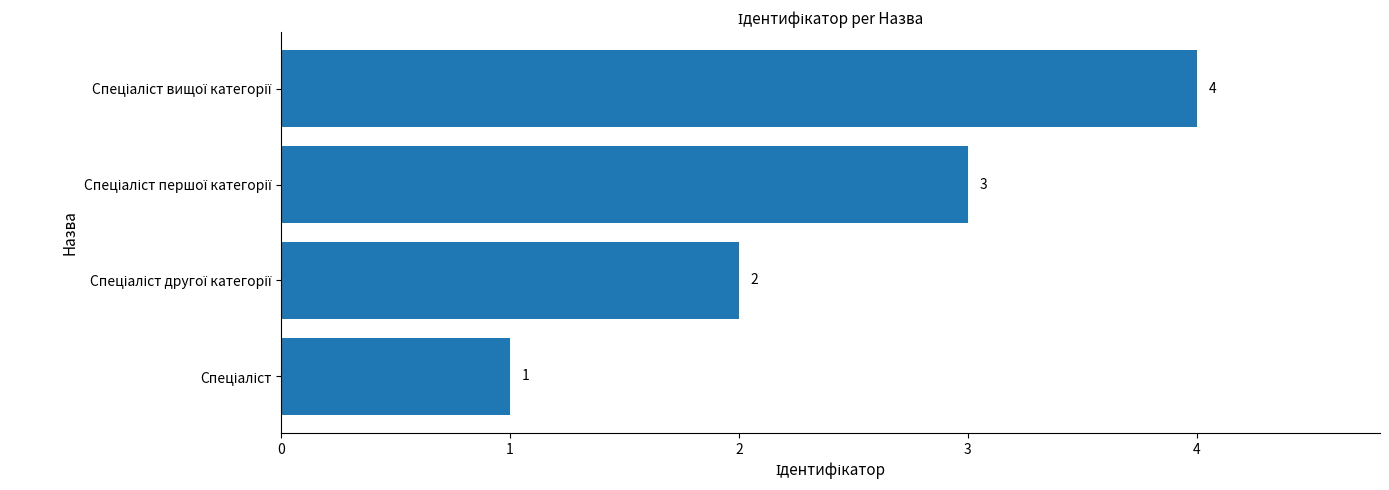

How many values are between 2 and 4?

3